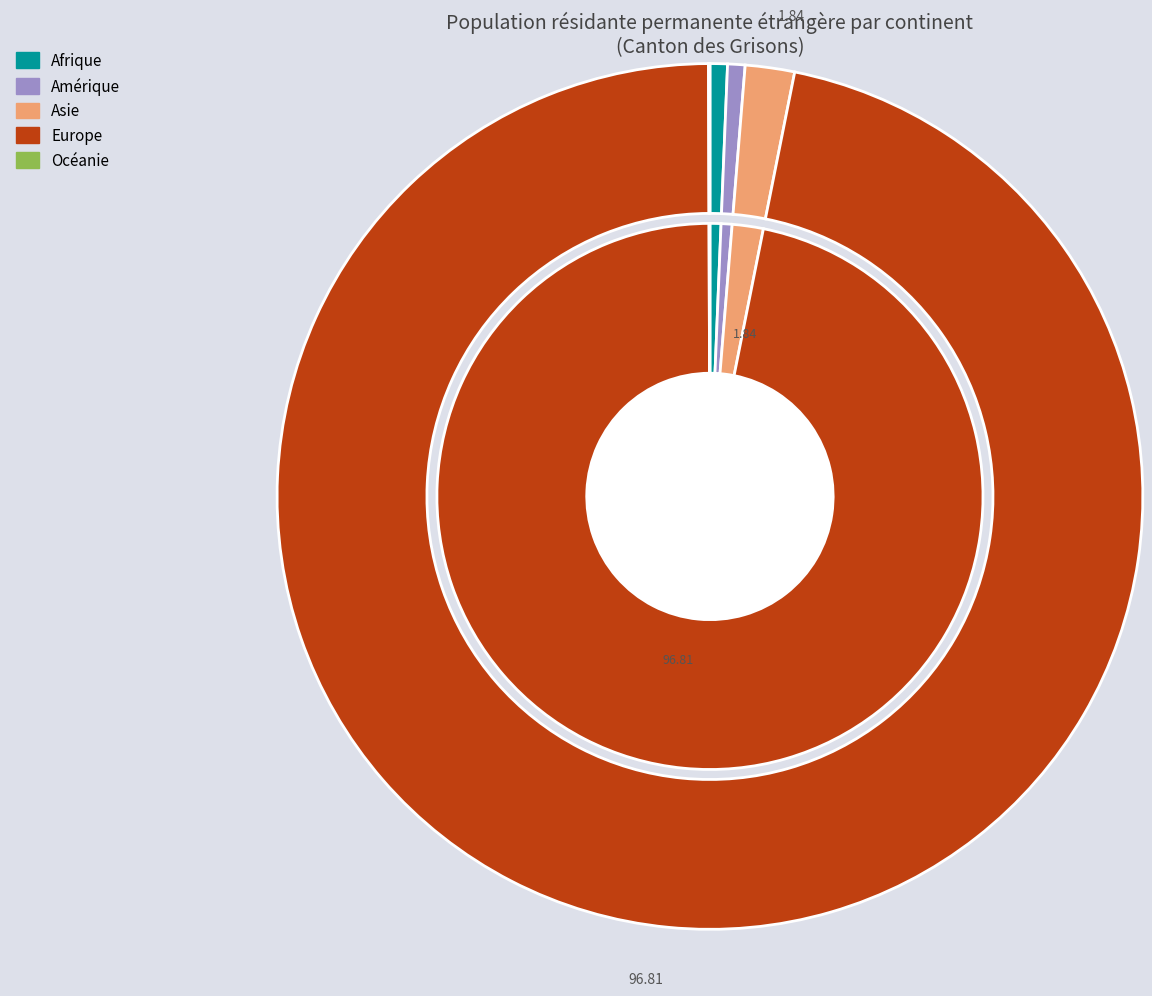

To the nearest percent, what is the average slice percentage?

20%